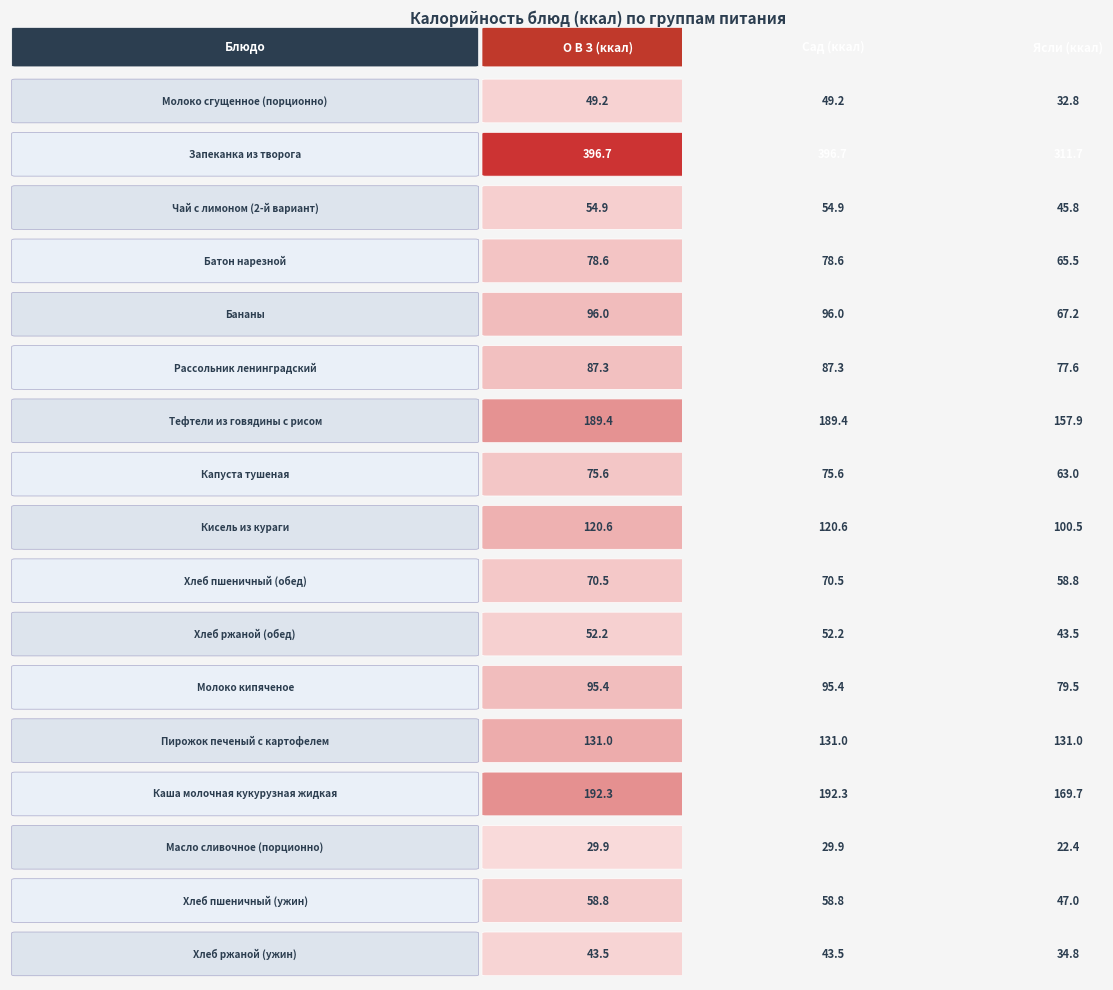

What is the difference between the highest and lowest values at 1?

366.7